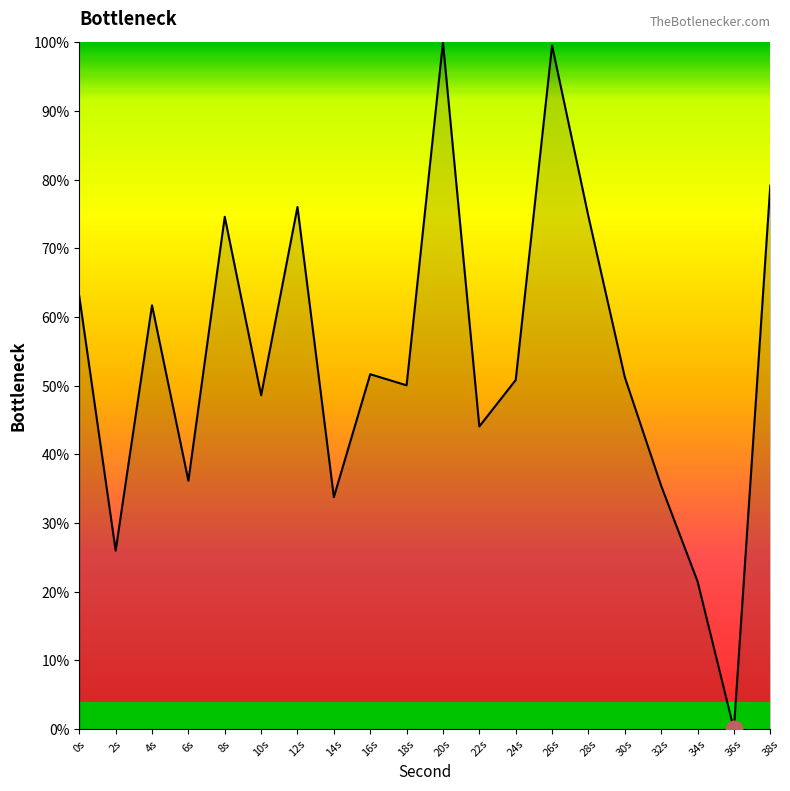

What is the greatest value displayed?

100.0